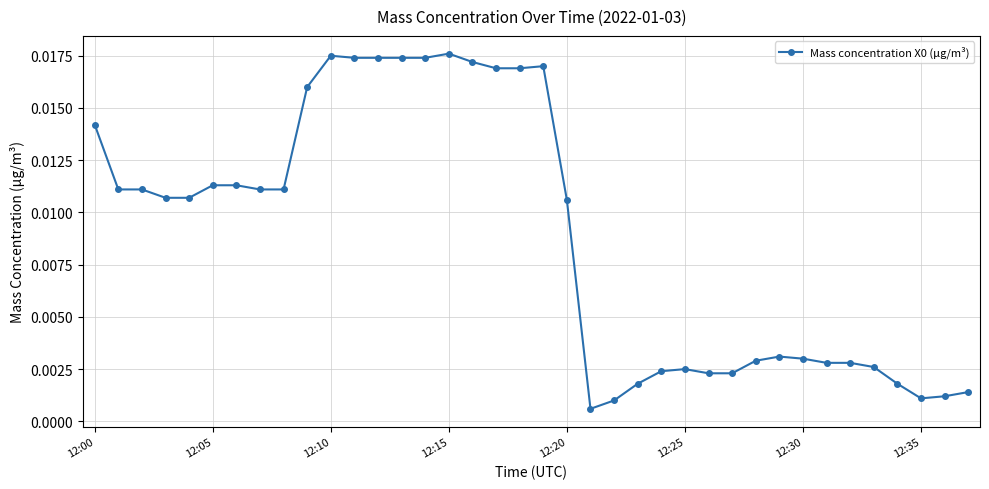

True or false: there are more than 1 points higher than both neighbors.

True